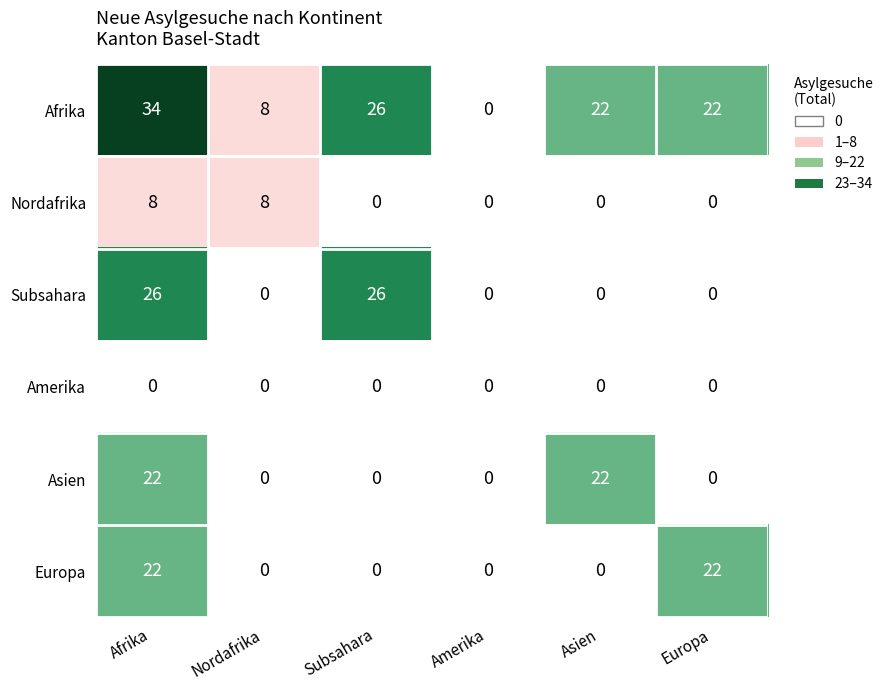

What is the difference between the highest and lowest values at Subsahara?

26